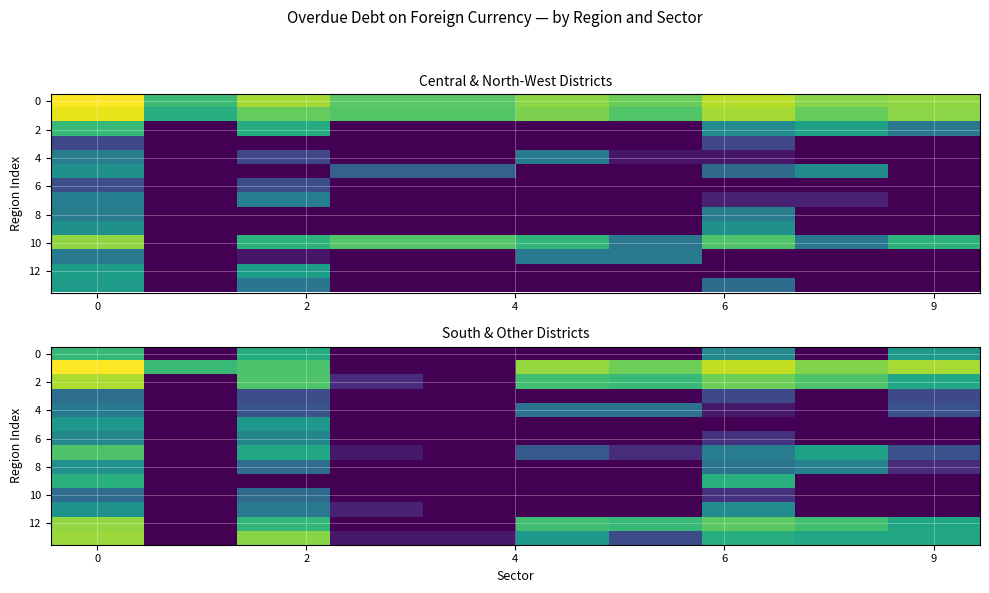

At which label is 8 closest to 2?

9